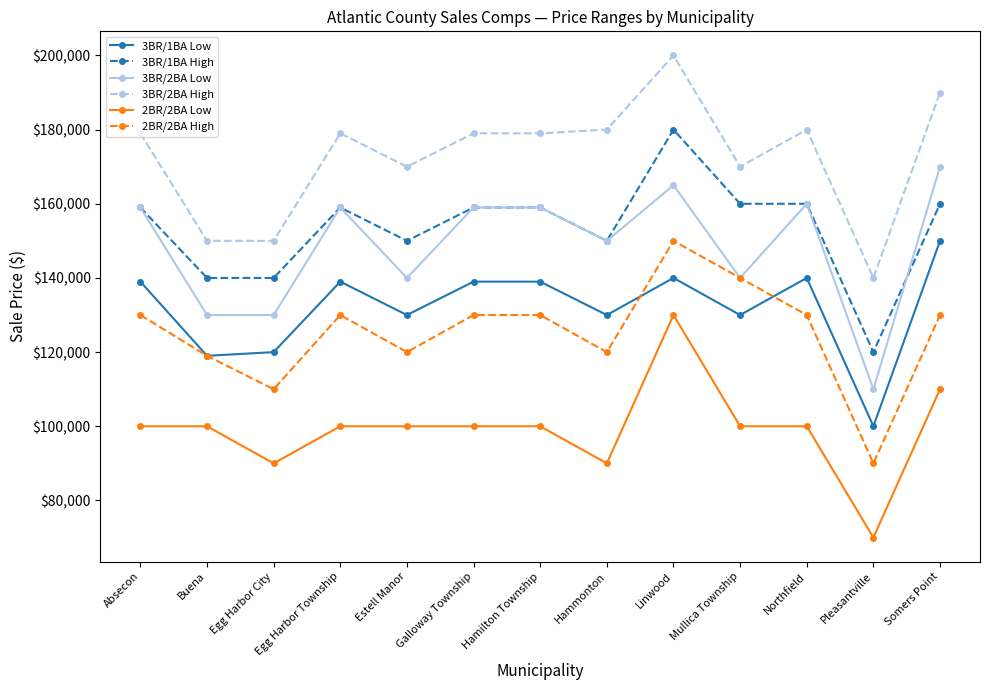

What is the maximum value for 2BR/2BA High?

150000